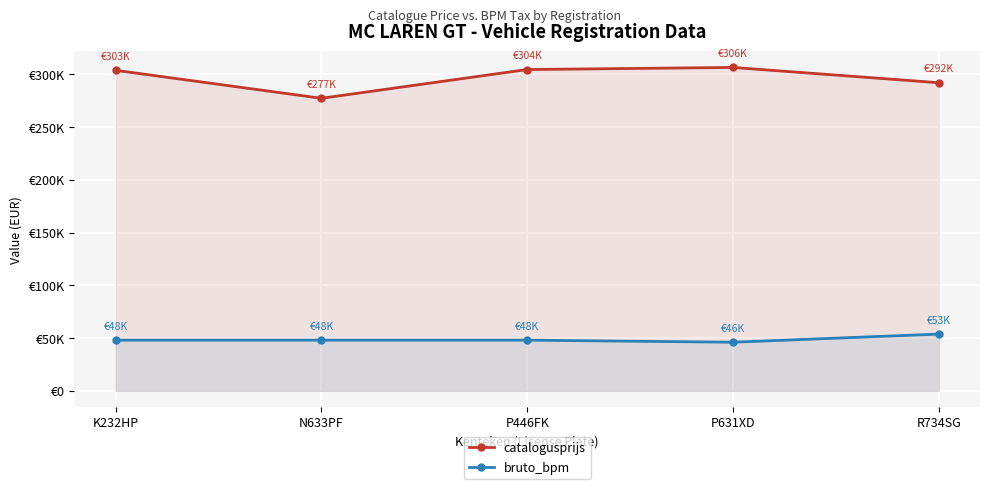

What are all the series names shown in the legend?

catalogusprijs, bruto_bpm